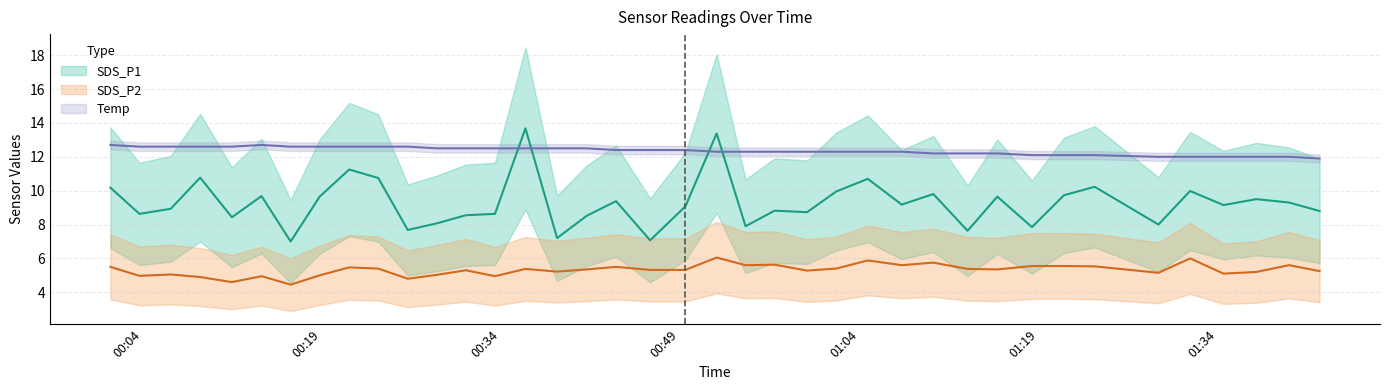

Where is the first local minimum for SDS_P1?

2022/06/15 00:03:46